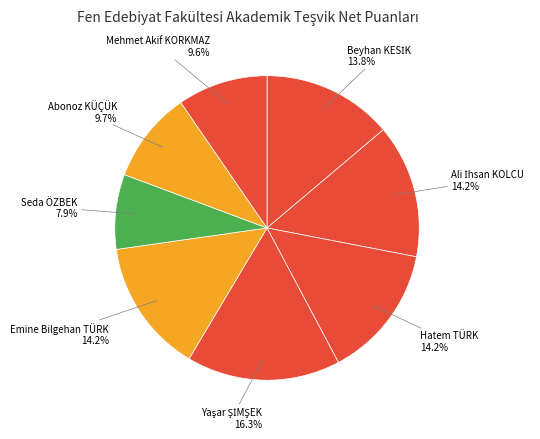

How many slices are in this pie chart?

8